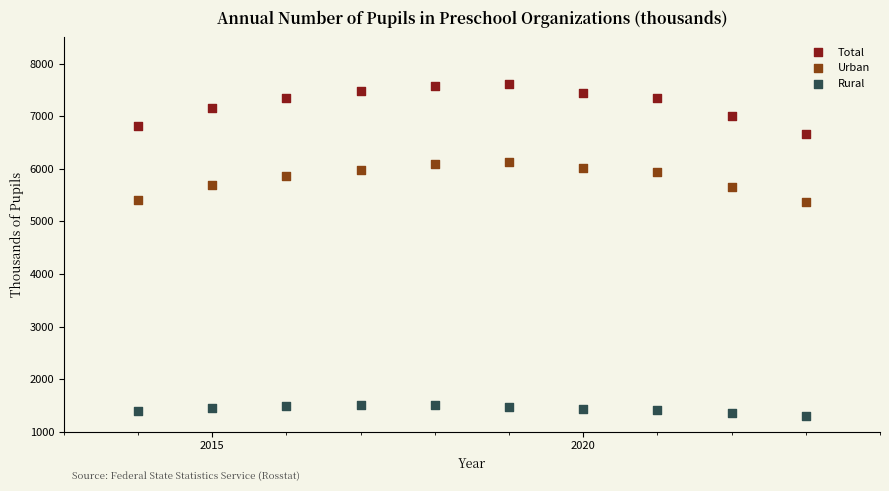

Across all data points, what is the range of X values (max minus min)?

9.0